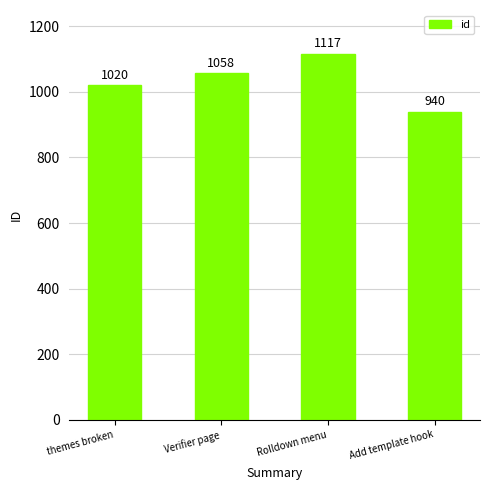

What is the change in value from themes broken to Add template hook?

-80